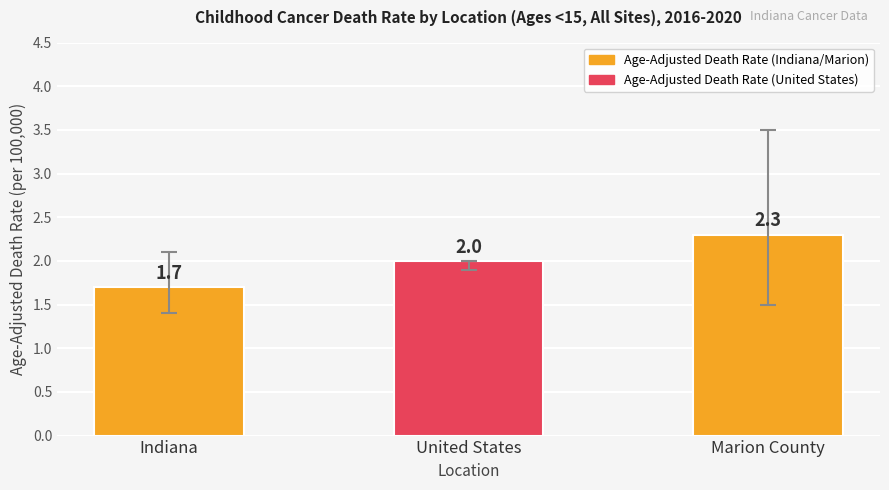

Between United States and Indiana, which is larger?

United States